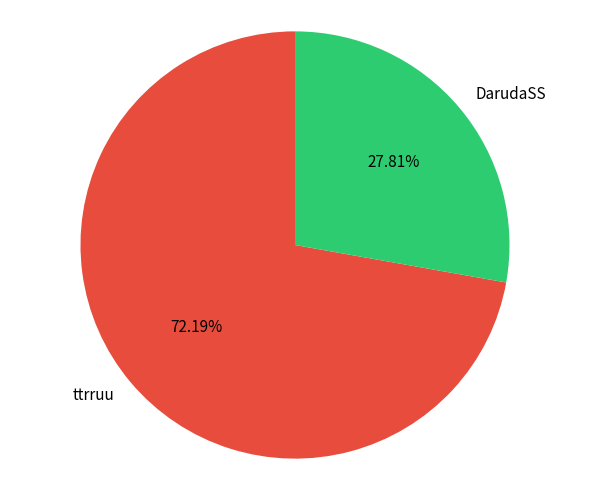

How many segments does this pie chart have?

2